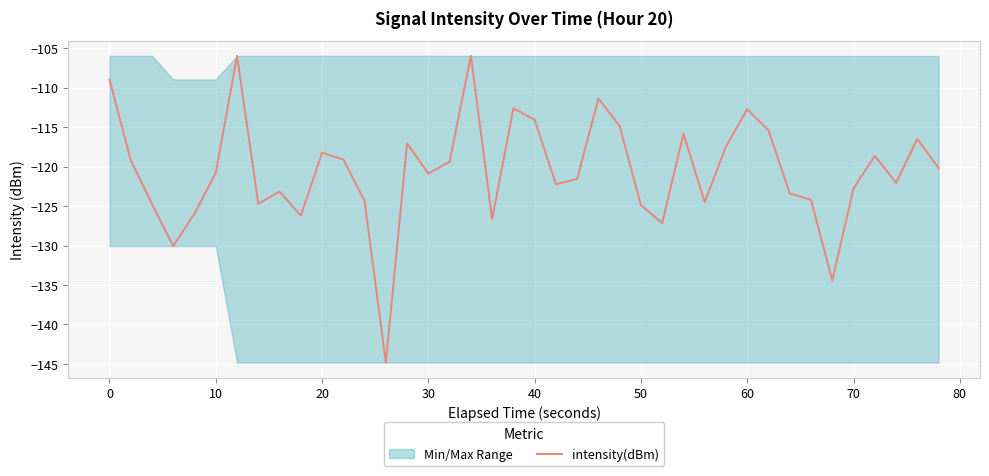

What is the maximum value shown in the chart?

-106.0